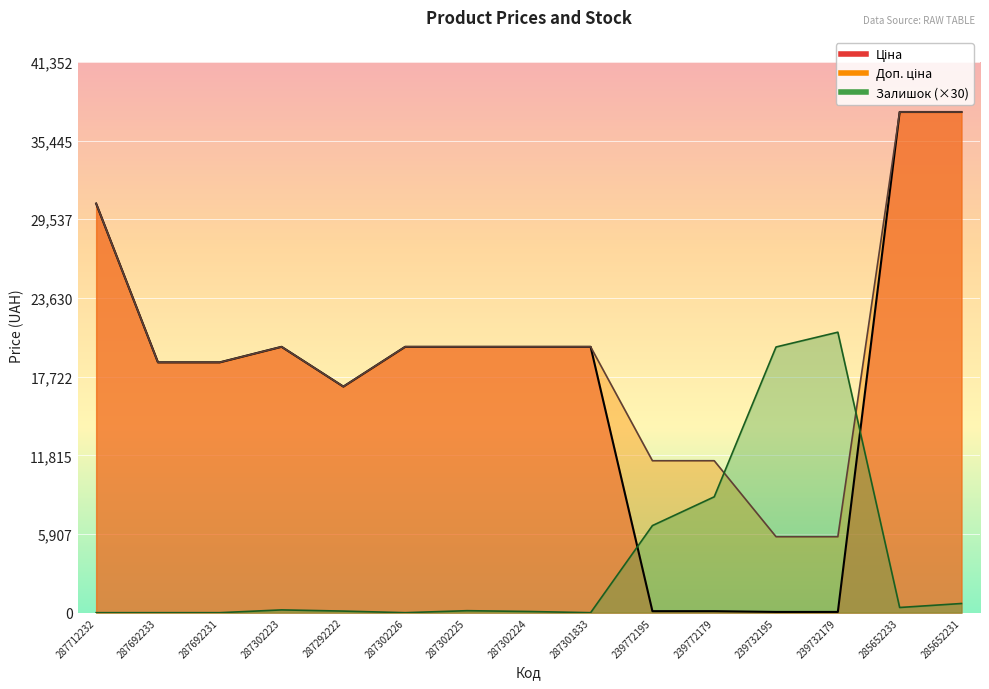

Which series changed the most between 287302226 and 287302225?

Залишок